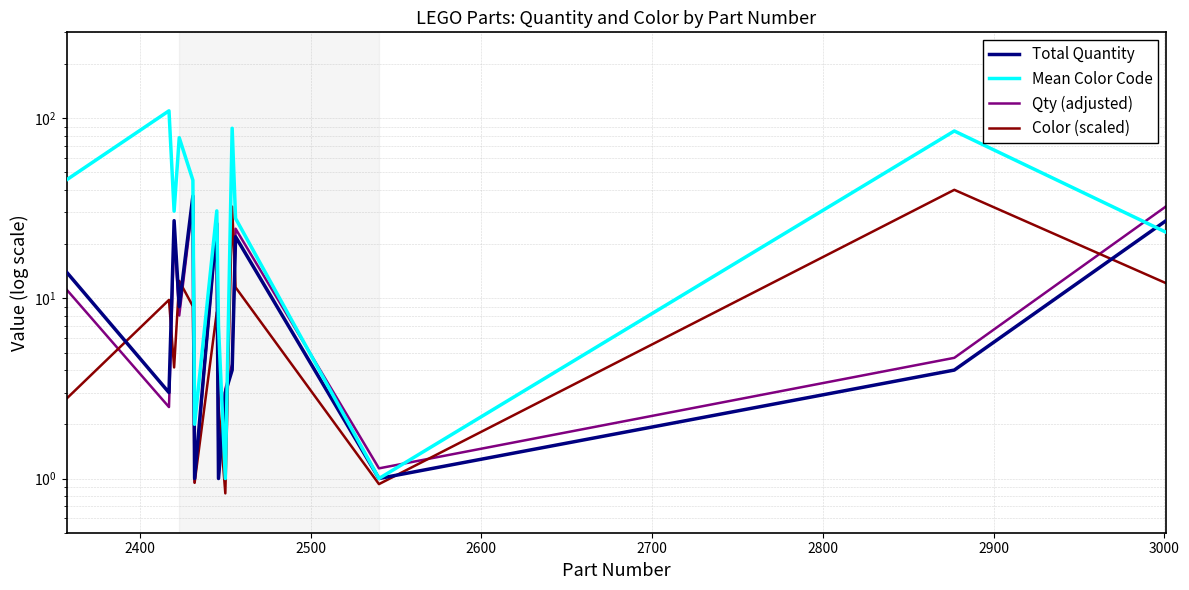

What is the minimum value shown in the chart?

0.8